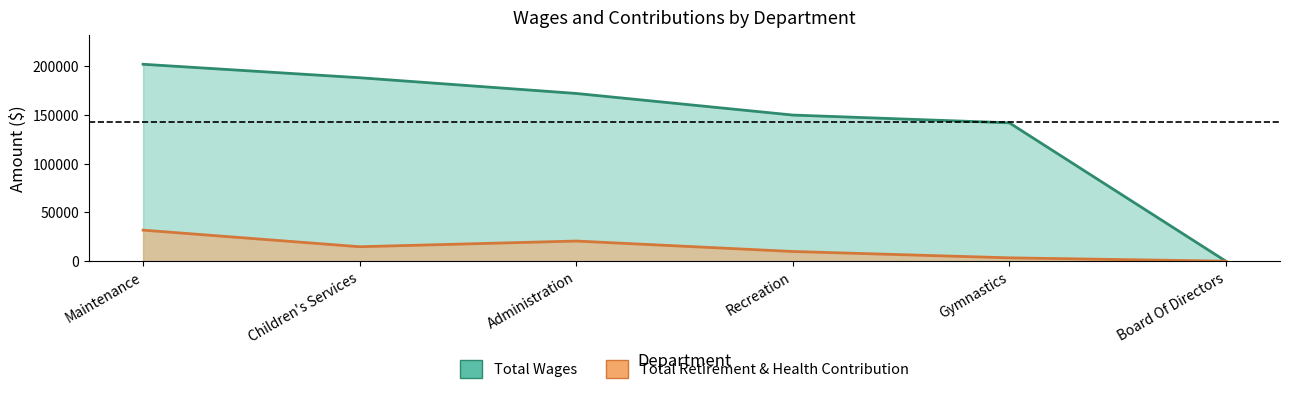

What is the average value of the Total Retirement & Health Contribution series?

13479